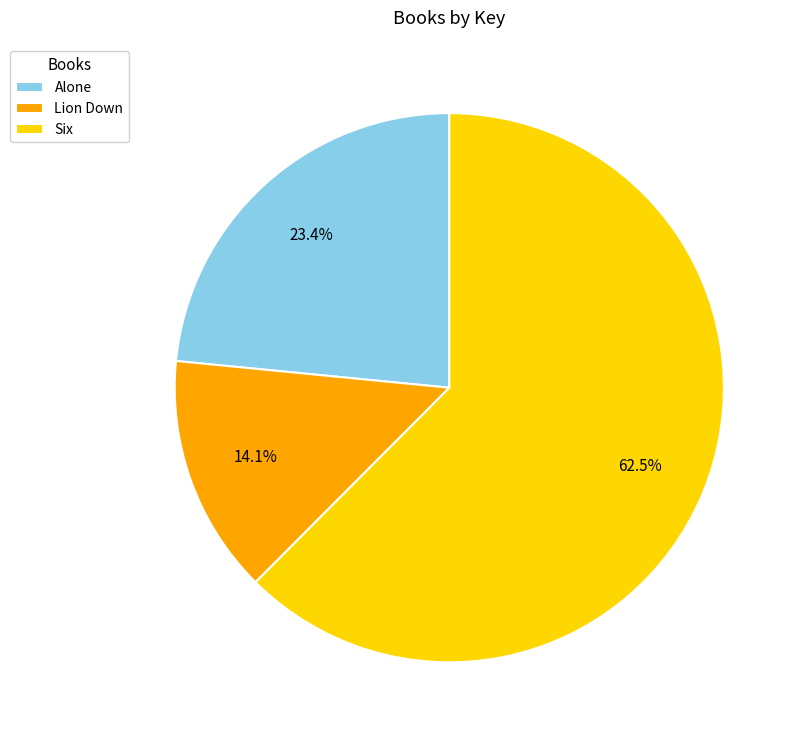

Which category has the smallest portion of the pie?

Lion Down